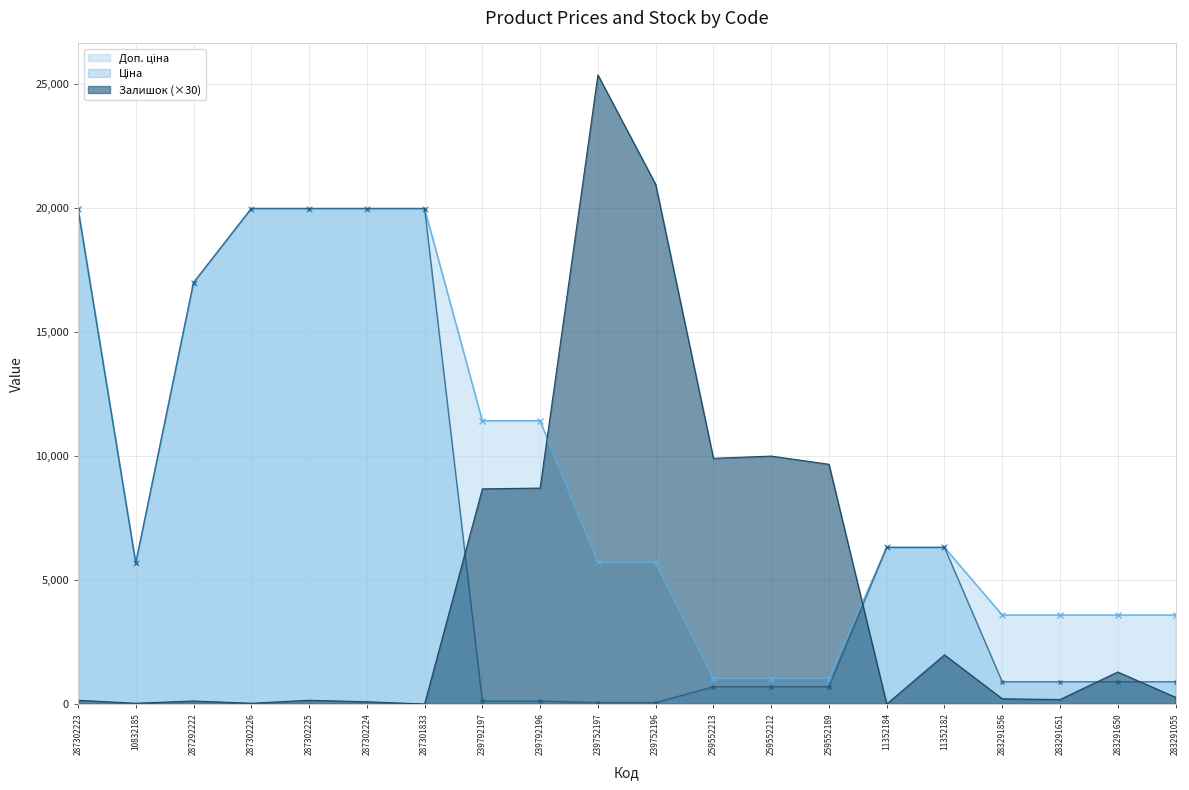

True or false: Ціна has a value of 16976.3 at 287292222.

True